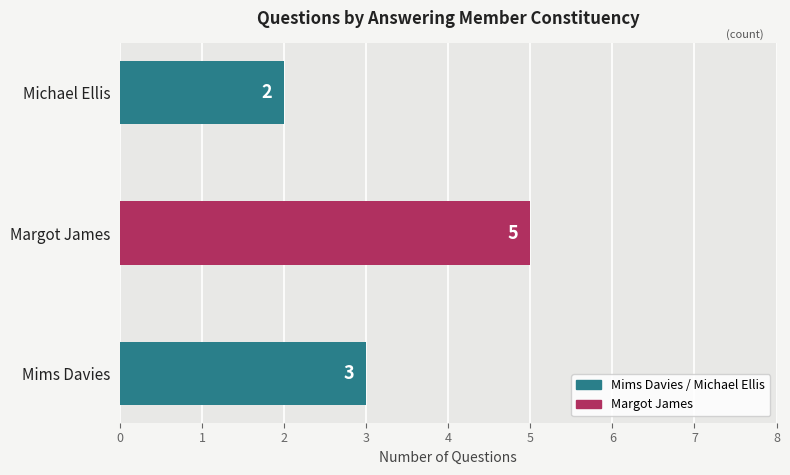

How many series are shown in this chart?

1